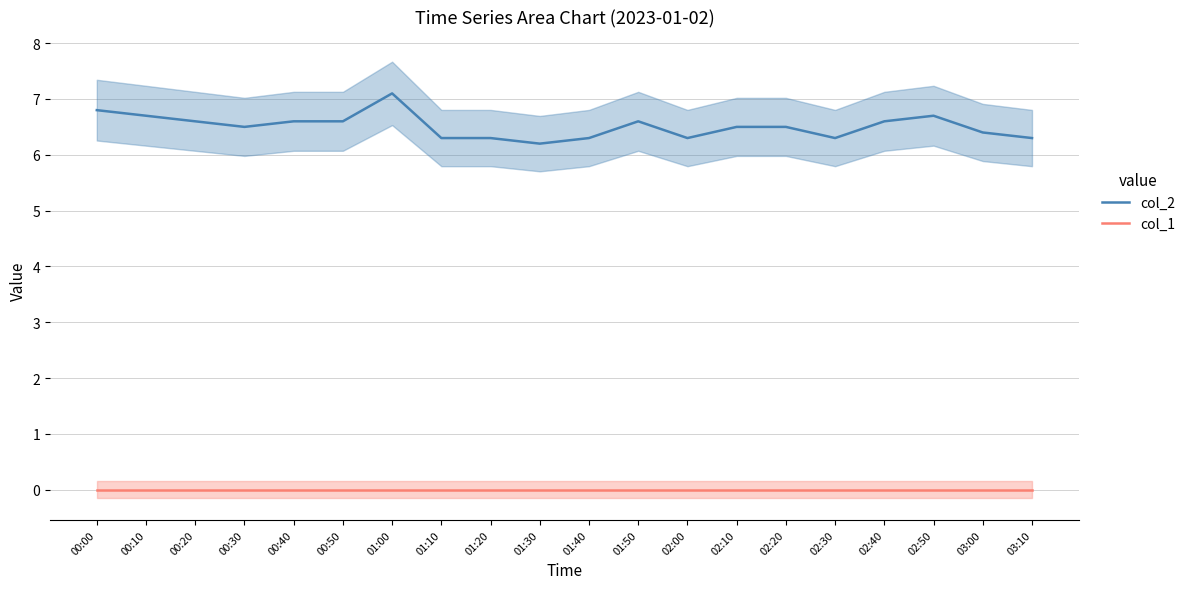

At how many categories does at least one series exceed 6?

20